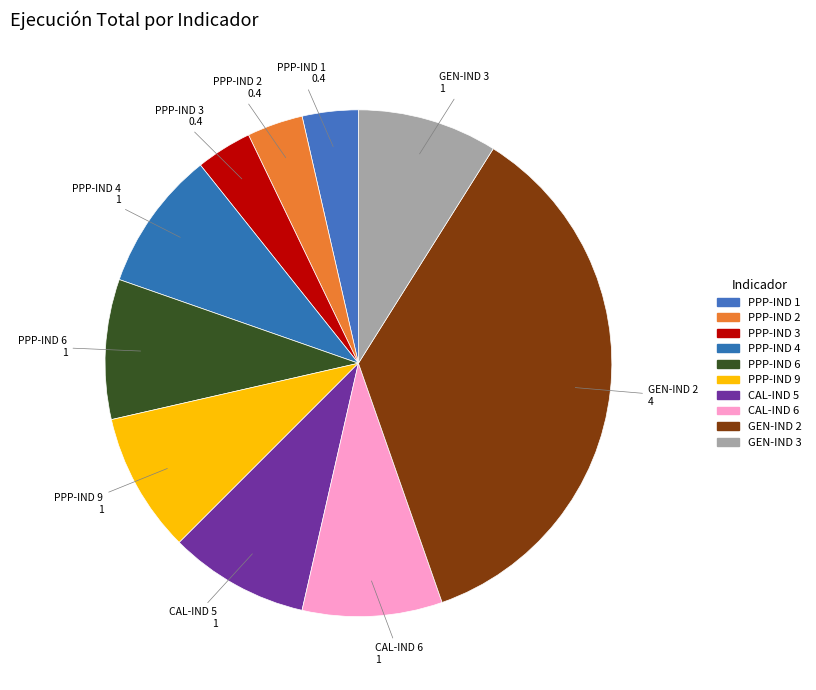

To the nearest percent, what percentage of the pie is GEN-IND 3?

9%